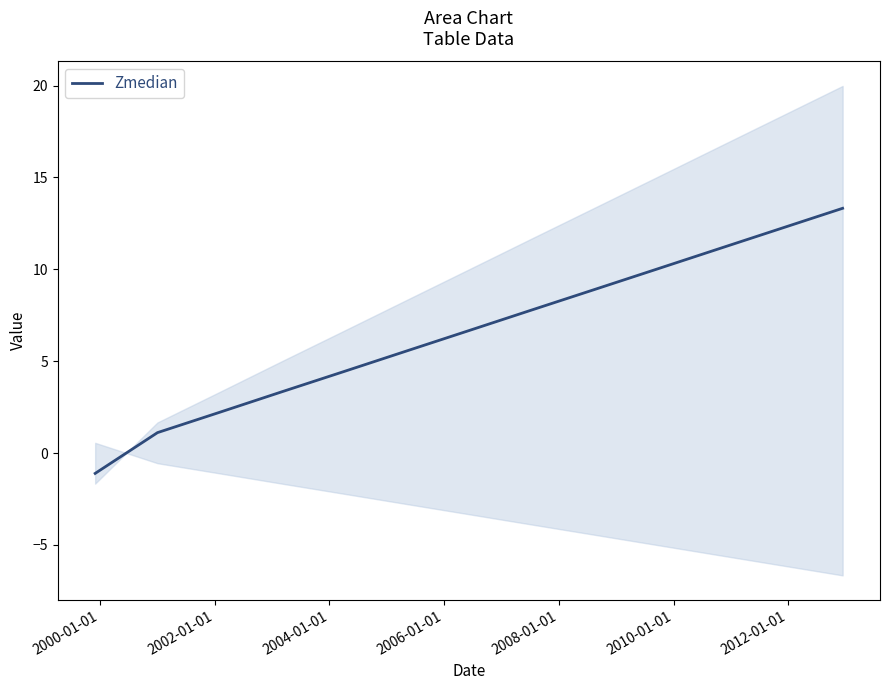

Does the chart have visible grid lines?

No